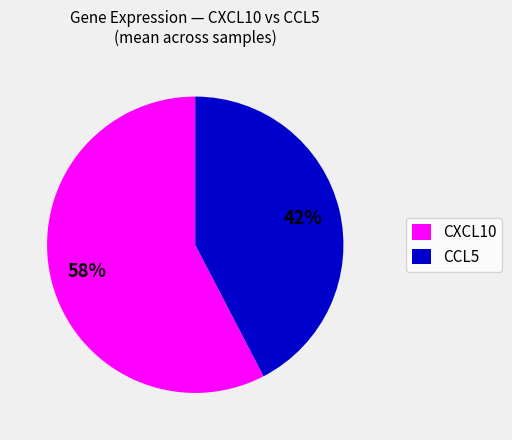

What percentage is the CXCL10 slice, to the nearest percent?

58%